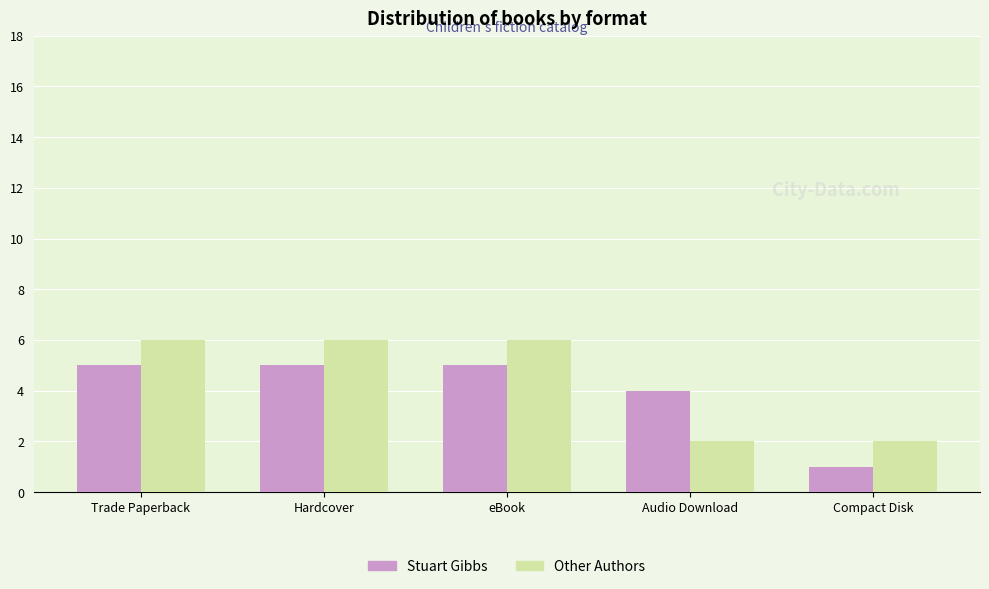

Which series has the largest total across all categories?

Other Authors